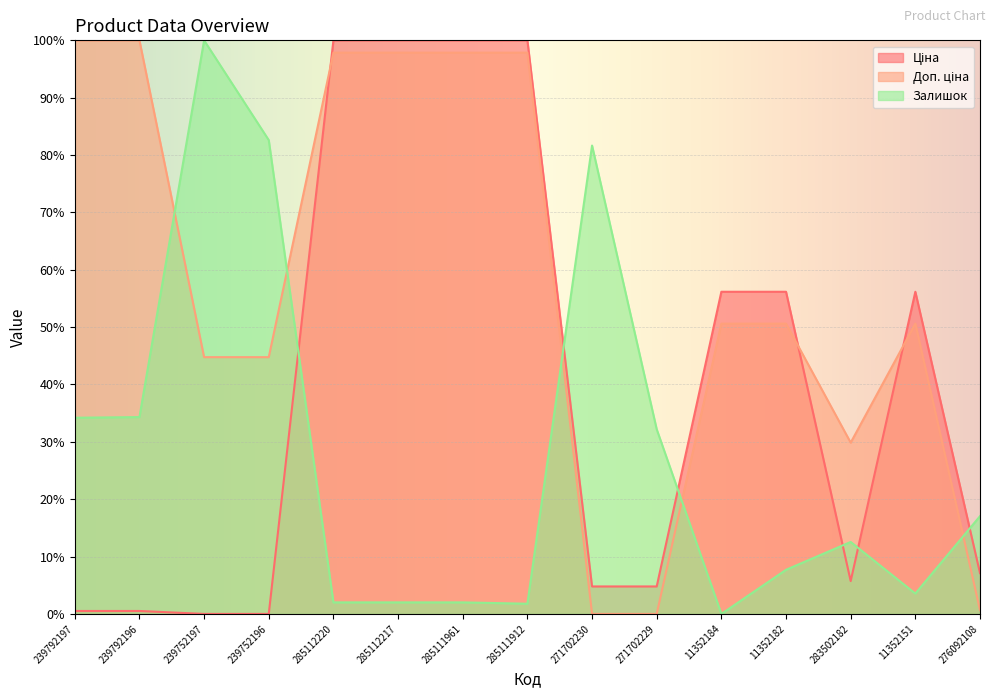

In Залишок, how many points are lower than both neighbors (excluding endpoints)?

3